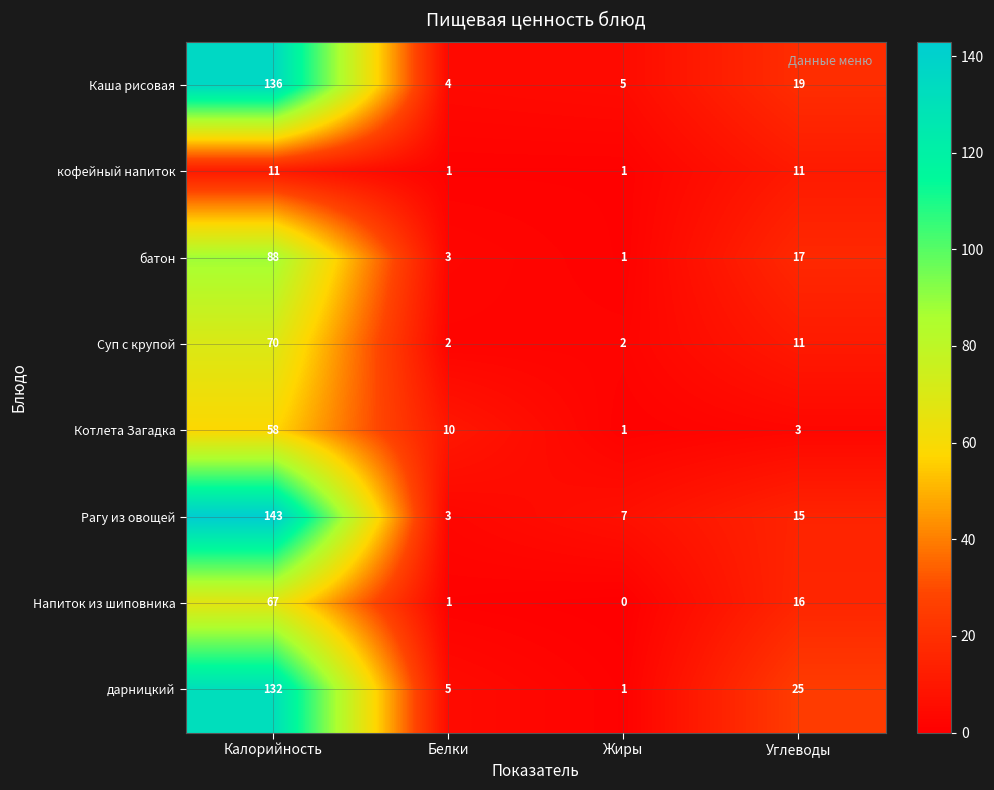

True or false: Напиток из шиповника has a value of 2 at Белки.

False